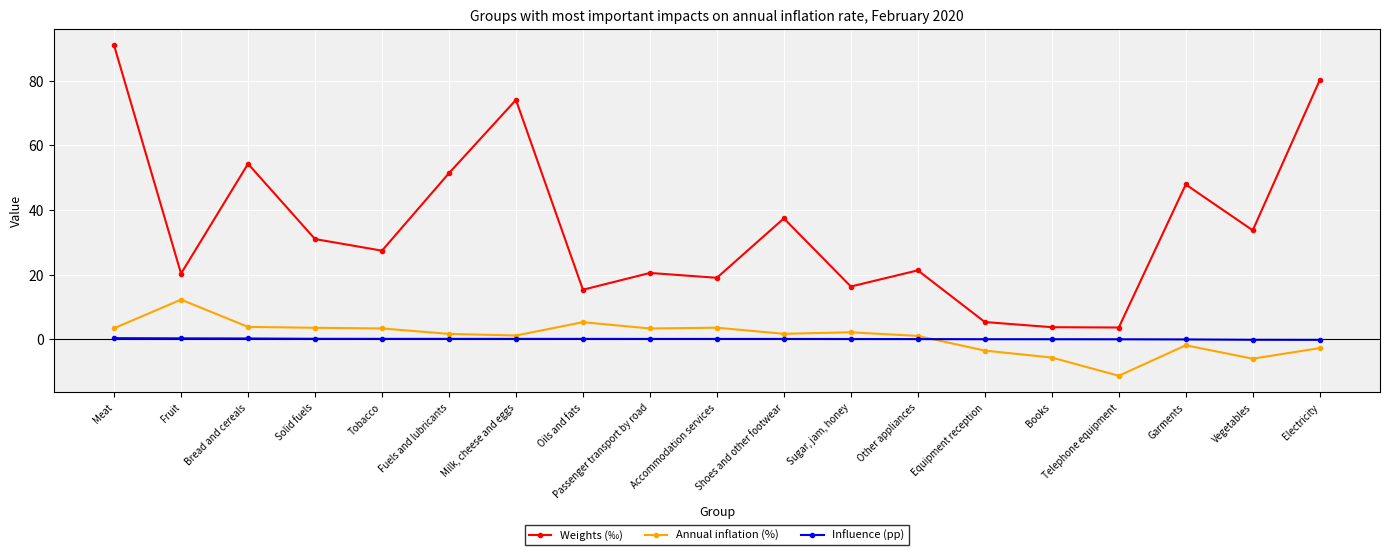

True or false: Annual inflation (%) and Weights (‰) cross at least once.

False